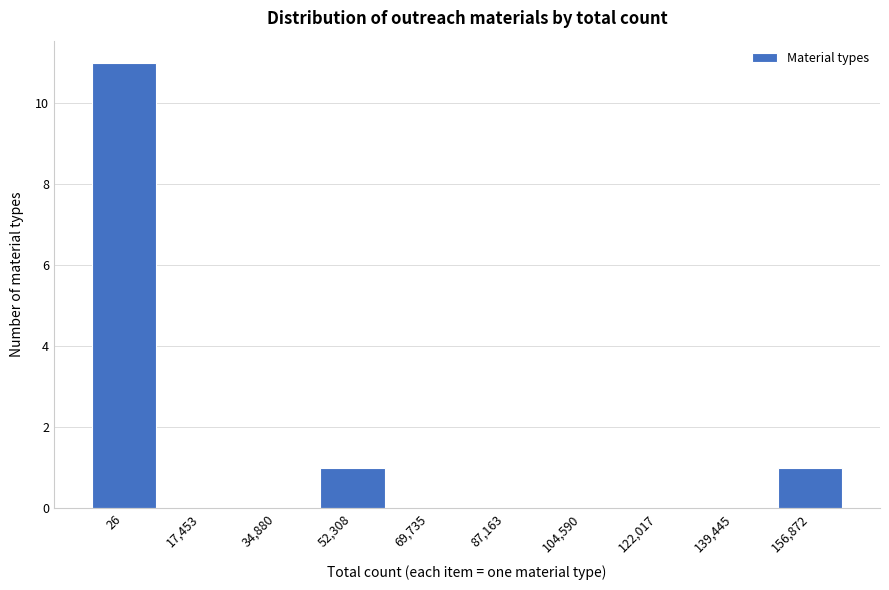

Reading left to right, transcribe all the data shown in this chart.

26=11	17,453=0	34,880=0	52,308=1	69,735=0	87,163=0	104,590=0	122,017=0	139,445=0	156,872=1